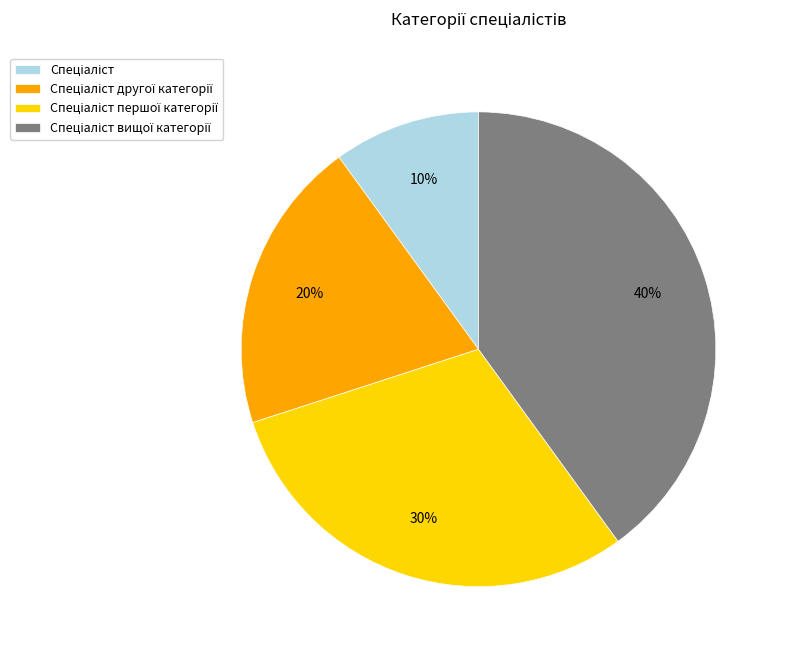

How many segments does this pie chart have?

4